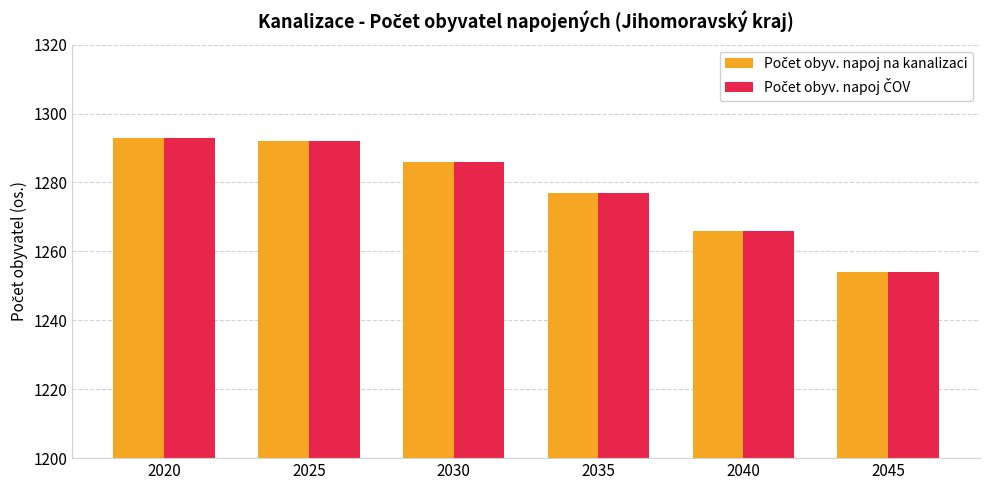

What is the minimum value shown in the chart?

1254